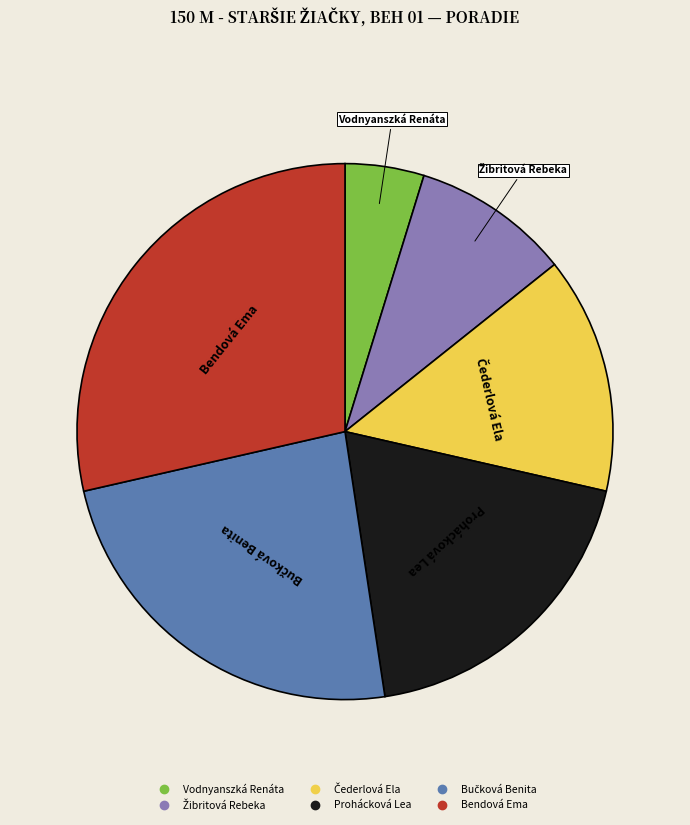

The Bendová Ema slice represents 41% of the pie. True or false?

False